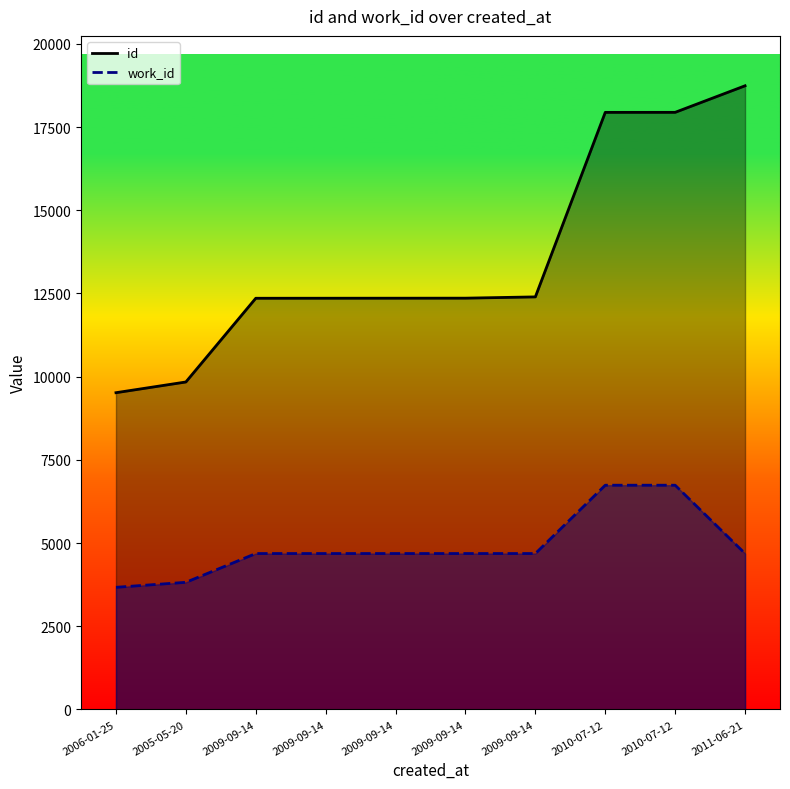

True or false: id and work_id cross at least once.

False